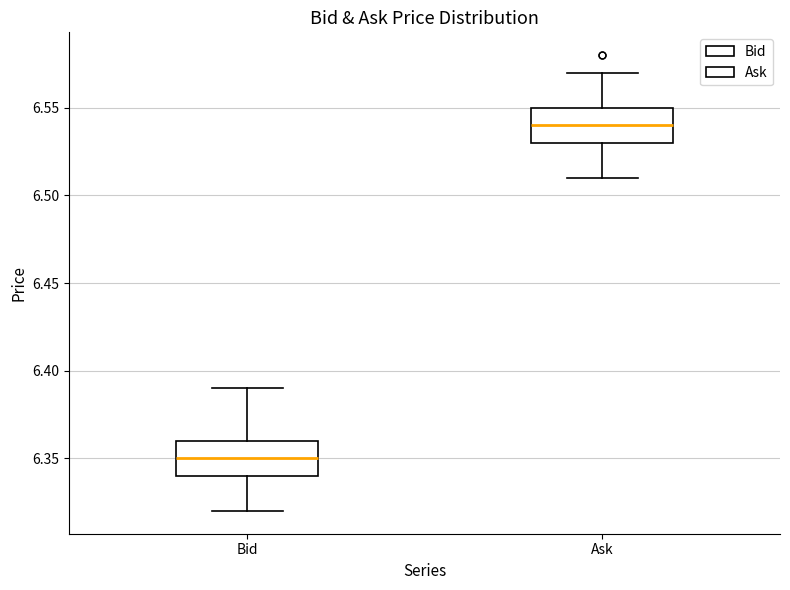

Where does the lower whisker of the box for Bid end on the y-axis? The values are not printed on the chart, so give them approximately, as read against the axis.

6.32